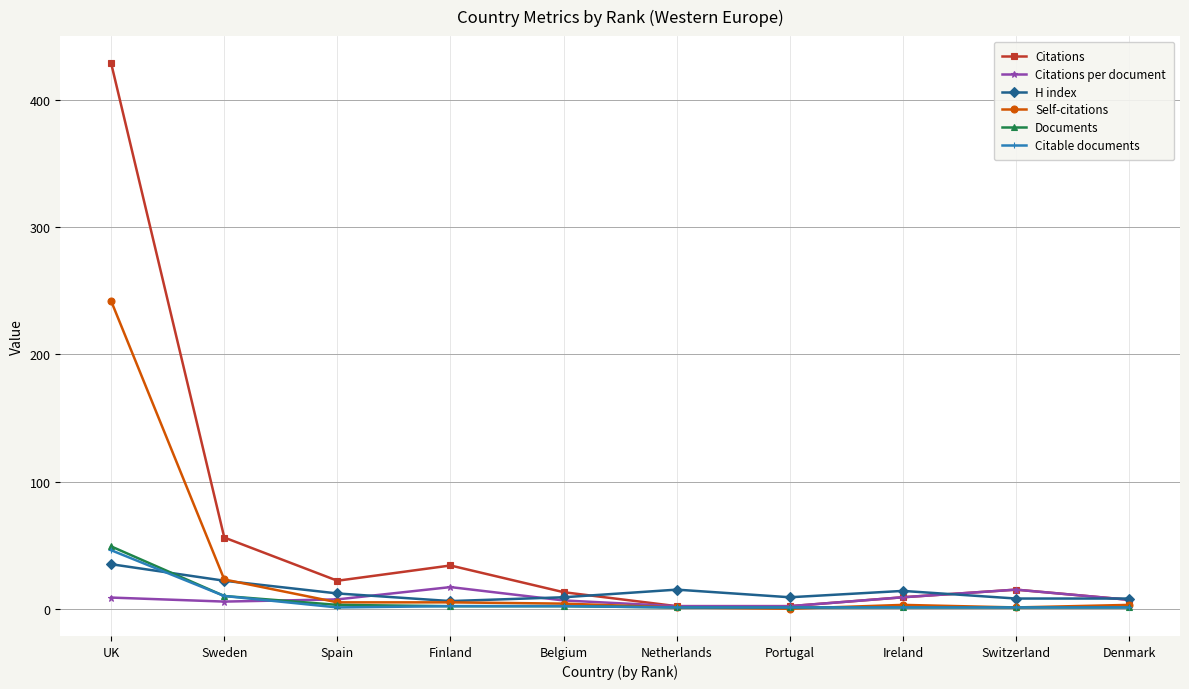

Which category has the highest value across all series?

UK